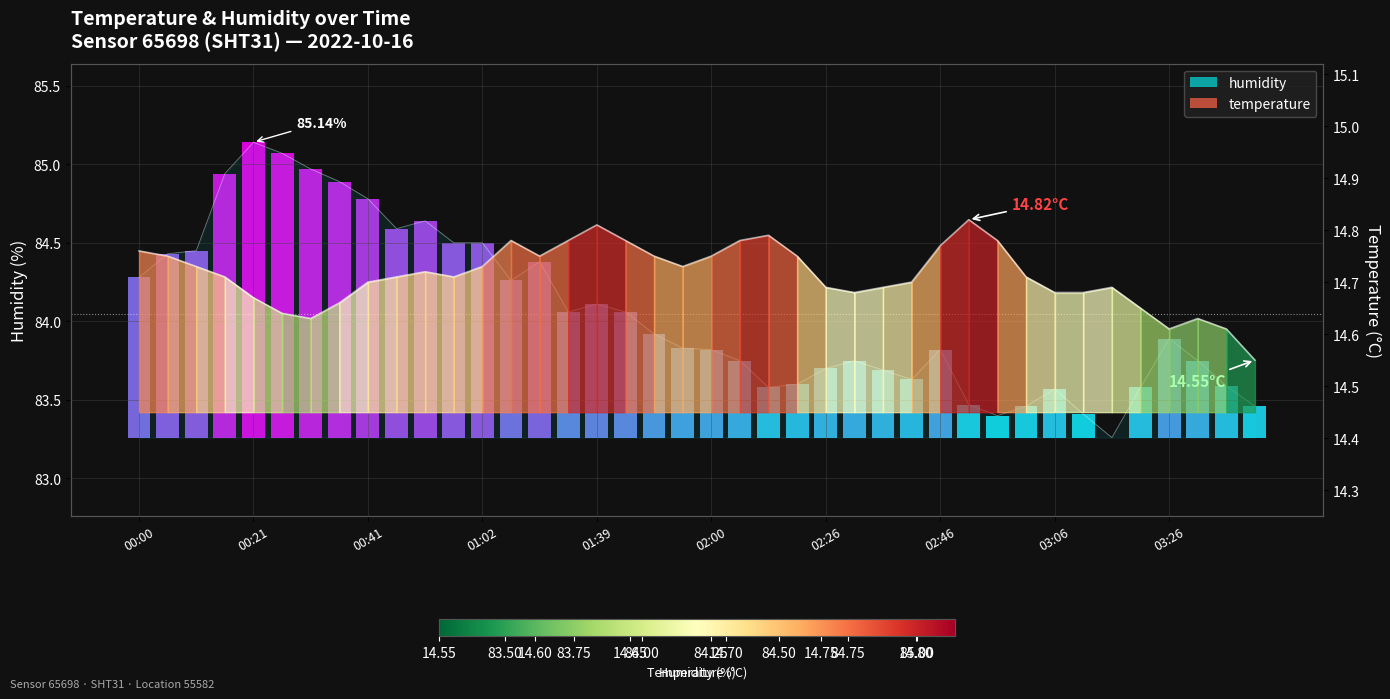

Between 00:56 and 01:02, which series saw the biggest shift?

temperature